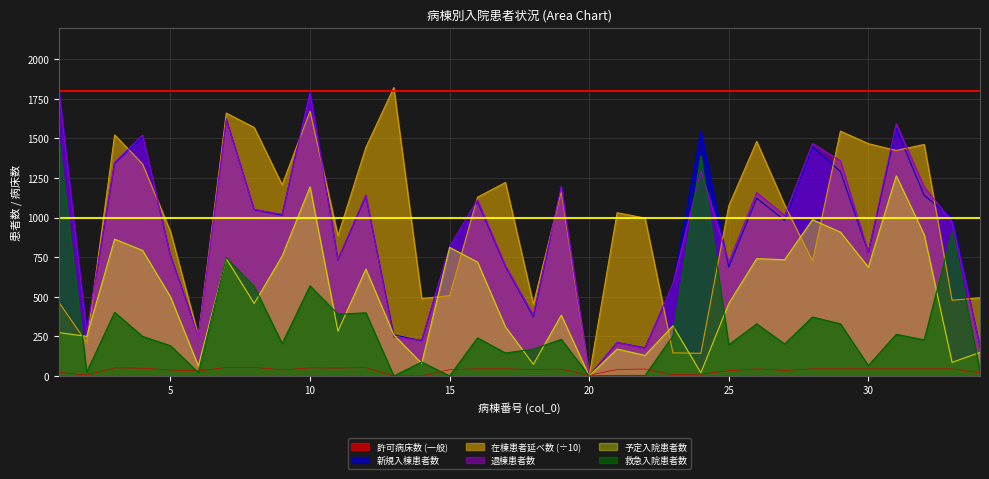

What are all the series names shown in the legend?

許可病床数 (一般), 新規入棟患者数, 在棟患者延べ数 (÷10), 退棟患者数, 予定入院患者数, 救急入院患者数